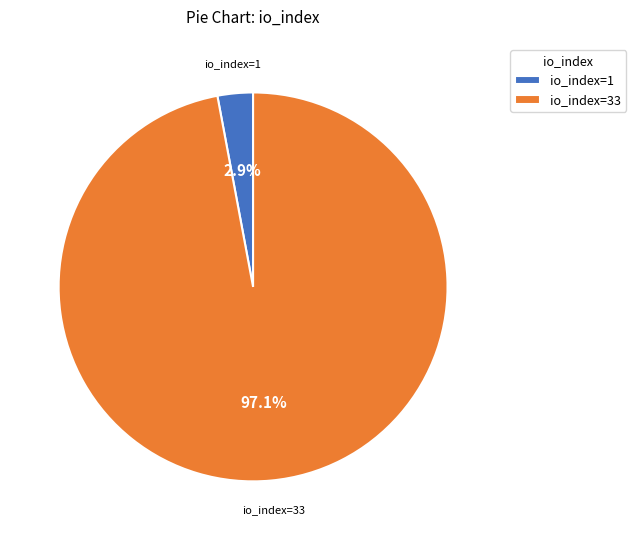

Combined, do io_index=1 and io_index=33 account for over 50%?

Yes